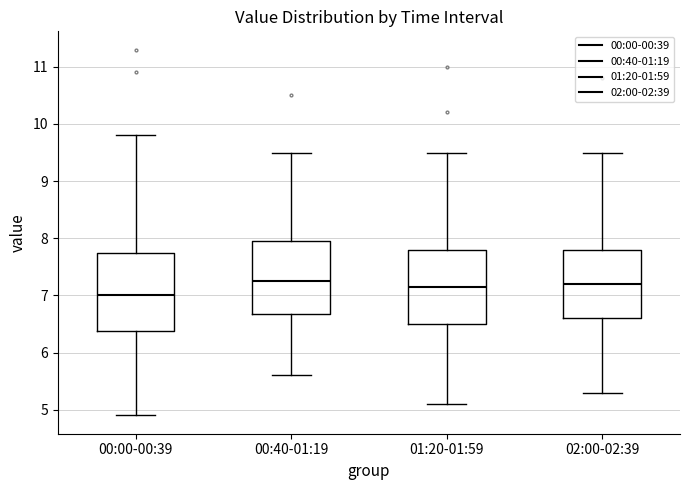

Reading left to right, read every box against the y-axis: the position of its median line, the range the box covers, and the ends of its whiskers. The values are not printed on the chart, so give them approximately, as read against the axis.

00:00-00:39: median 7.0, box 6.4 to 7.8, whiskers 4.9 to 9.8
00:40-01:19: median 7.3, box 6.7 to 8.0, whiskers 5.6 to 9.5
01:20-01:59: median 7.2, box 6.5 to 7.8, whiskers 5.1 to 9.5
02:00-02:39: median 7.2, box 6.6 to 7.8, whiskers 5.3 to 9.5